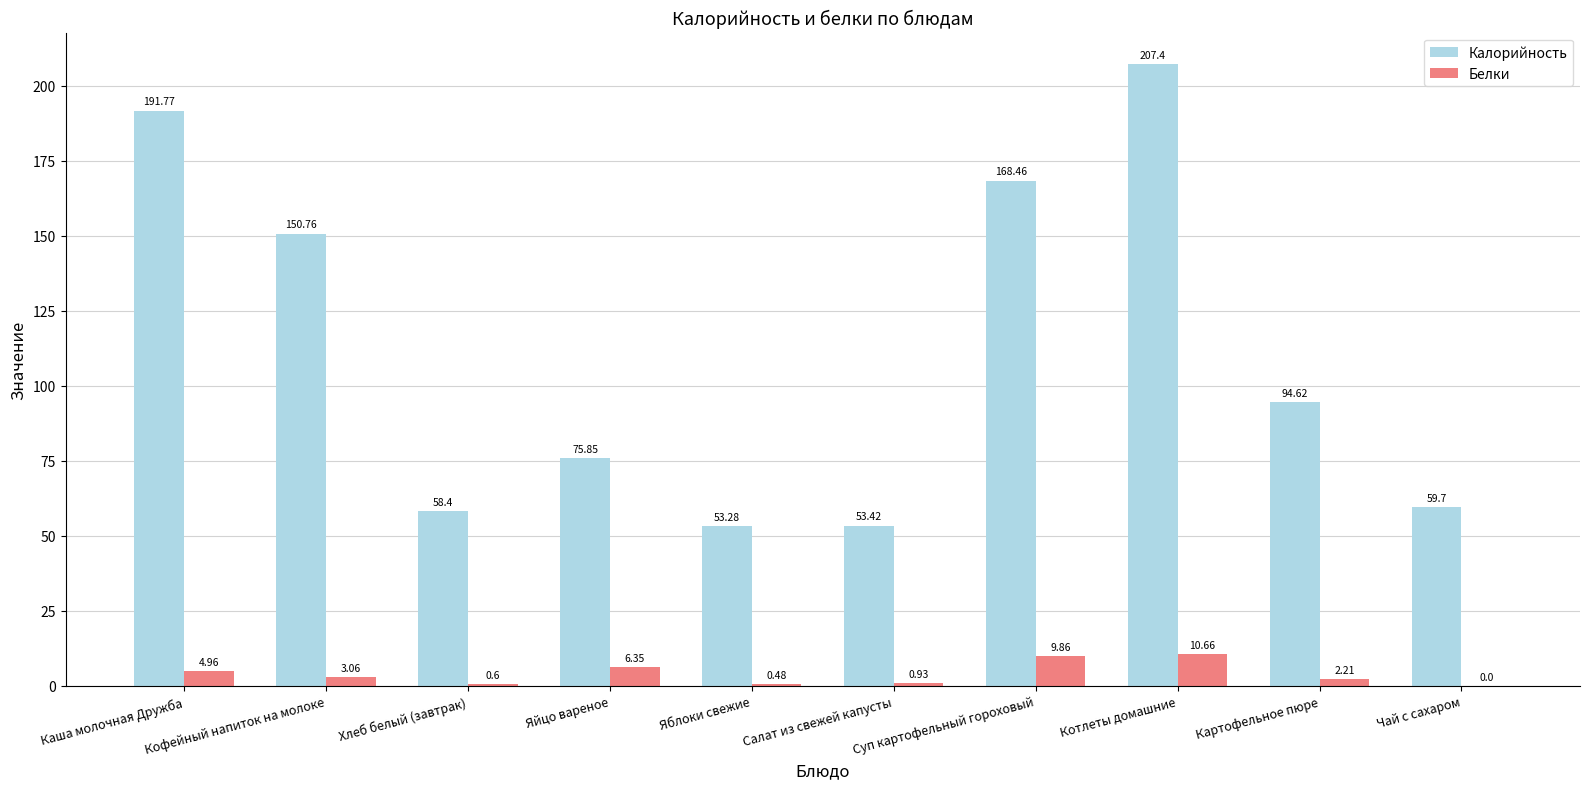

Which series changed the most between Яйцо вареное and Чай с сахаром?

Калорийность